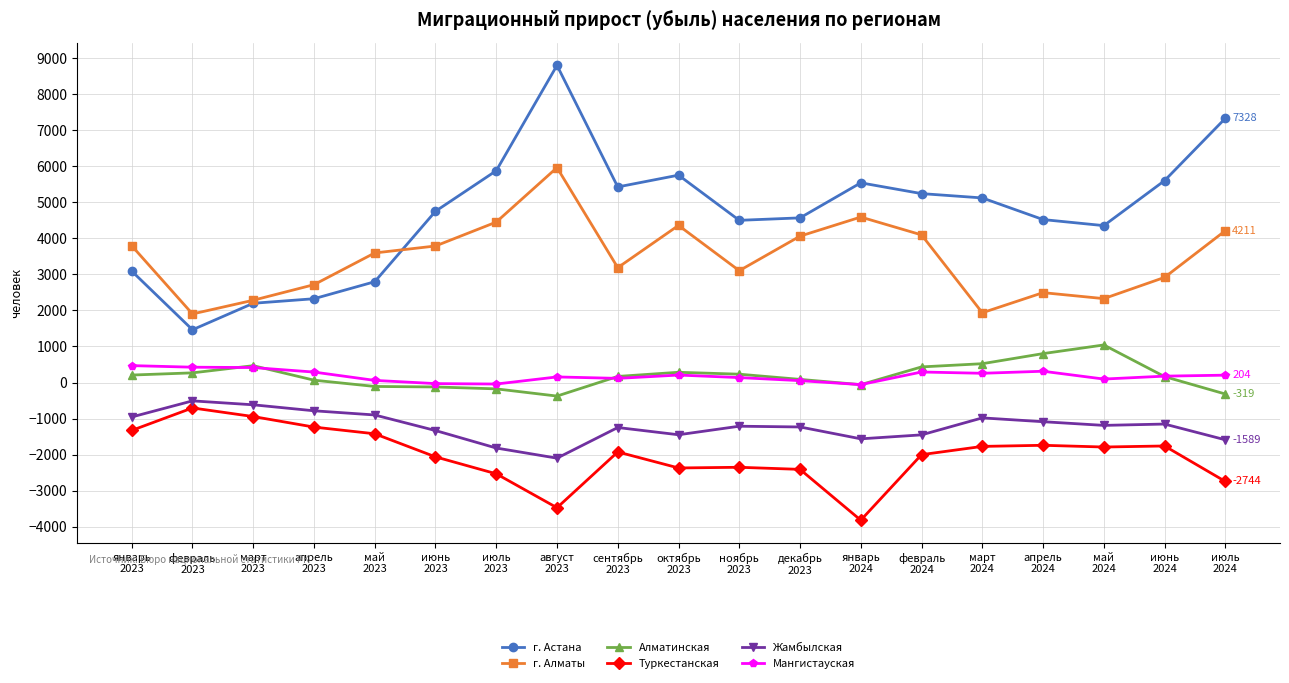

What is the value of the г. Алматы point at the 1st from the left?

3794